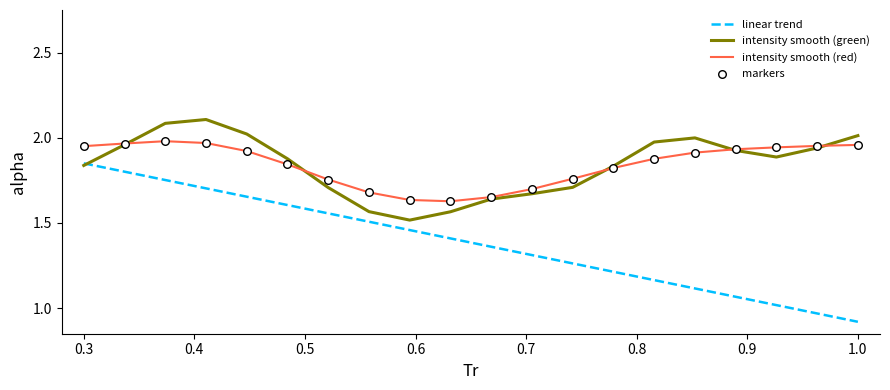

Which series has the widest spread of values?

linear trend